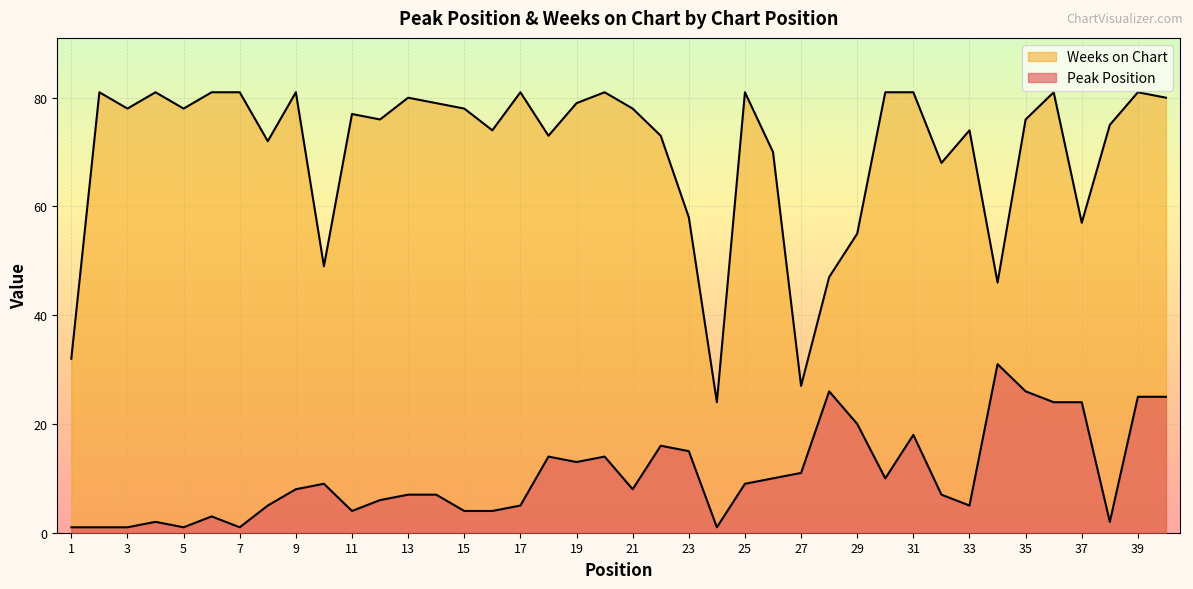

Reading right to left, transcribe all the data shown in this chart.

Peak Position: 25	25	2	24	24	26	31	5	7	18	10	20	26	11	10	9	1	15	16	8	14	13	14	5	4	4	7	7	6	4	9	8	5	1	3	1	2	1	1	1
Weeks on Chart: 80	81	75	57	81	76	46	74	68	81	81	55	47	27	70	81	24	58	73	78	81	79	73	81	74	78	79	80	76	77	49	81	72	81	81	78	81	78	81	32